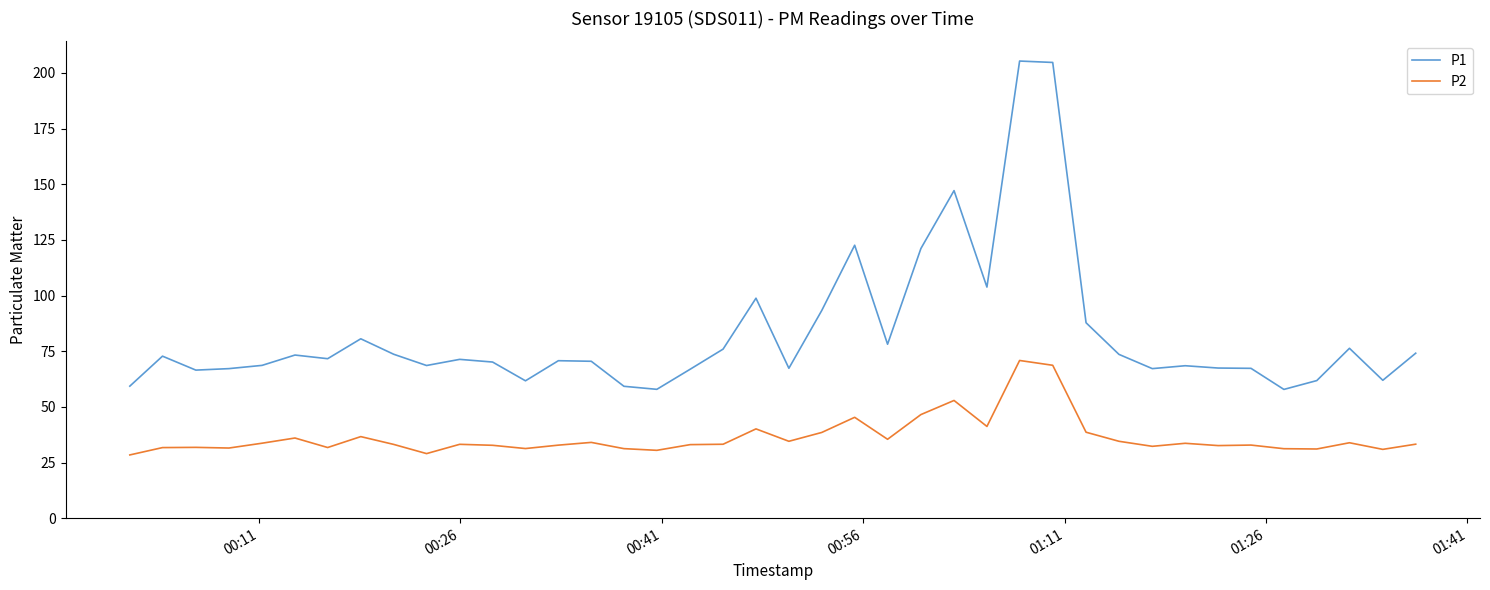

True or false: P2 and P1 intersect in this chart.

False